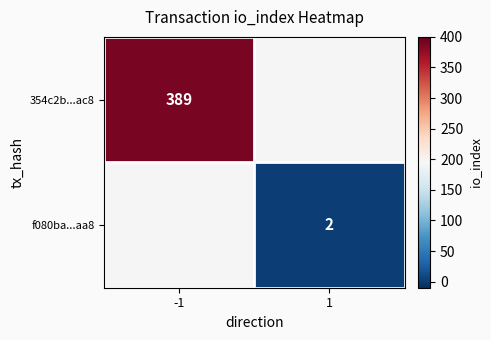

The value of f080ba...aa8 at 1 is 3. True or false?

False